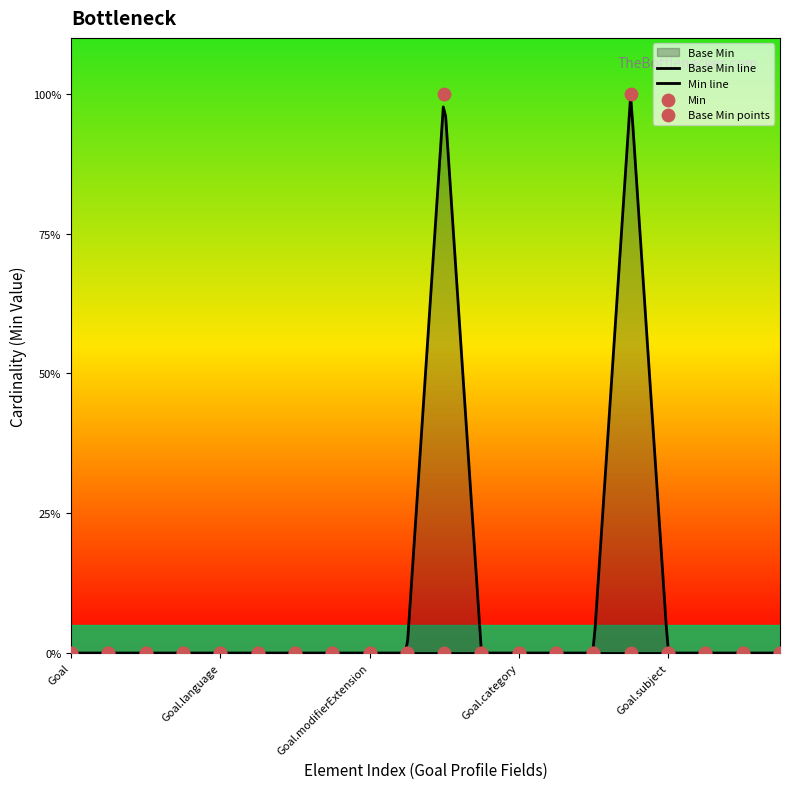

Which has a higher value, Goal or Goal.start[x]?

Goal